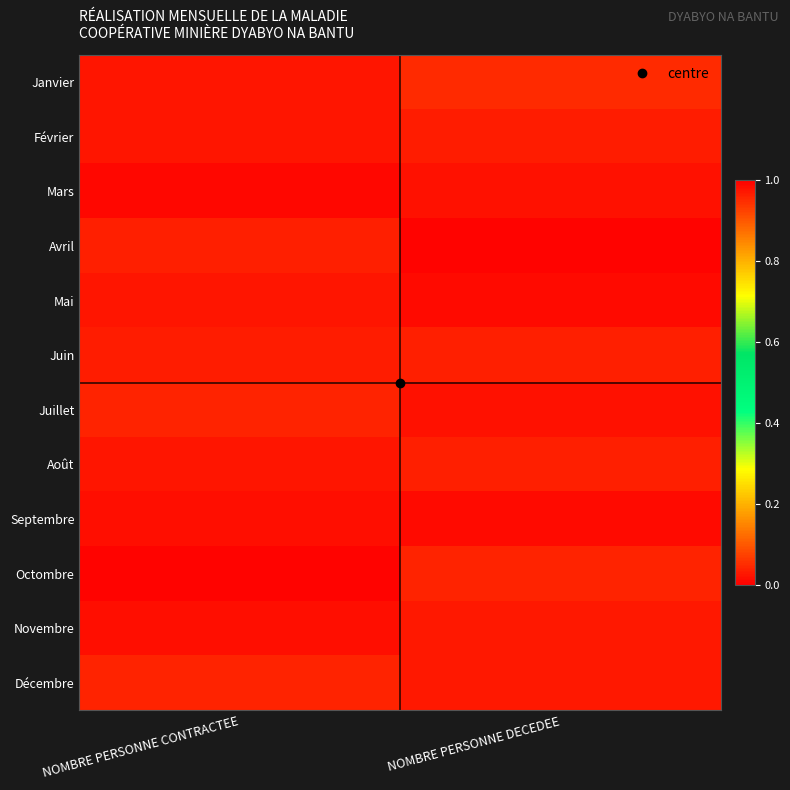

At which category does the chart reach its peak across all series?

NOMBRE PERSONNE DECEDEE